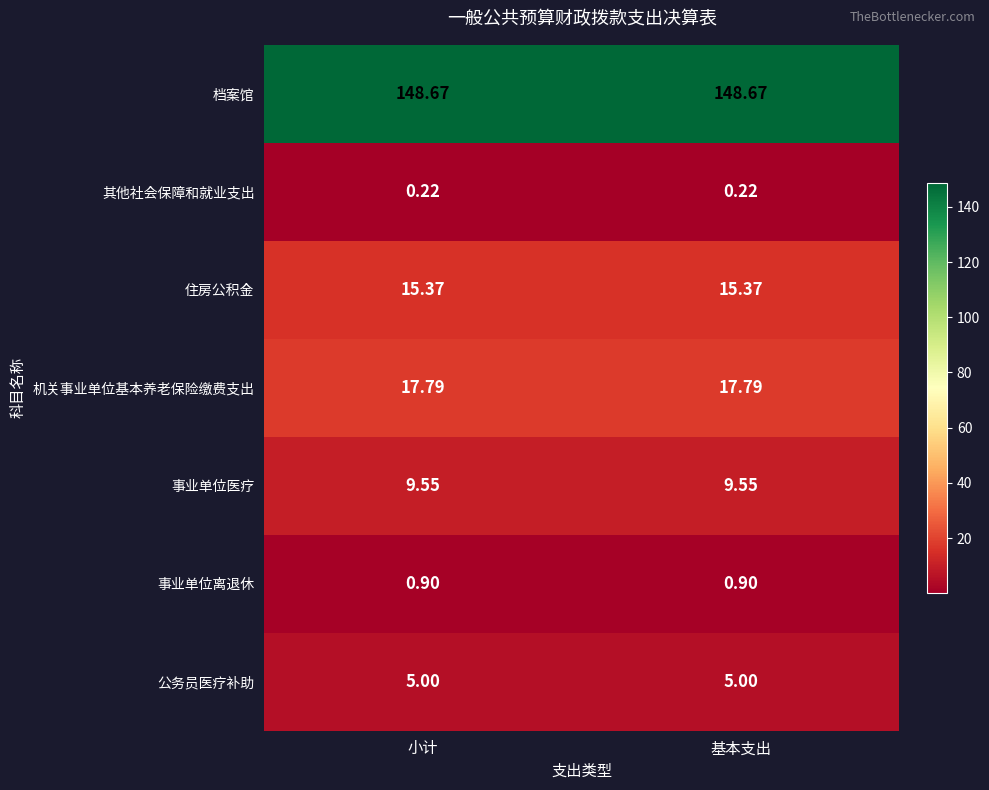

Which series has the largest total across all categories?

档案馆